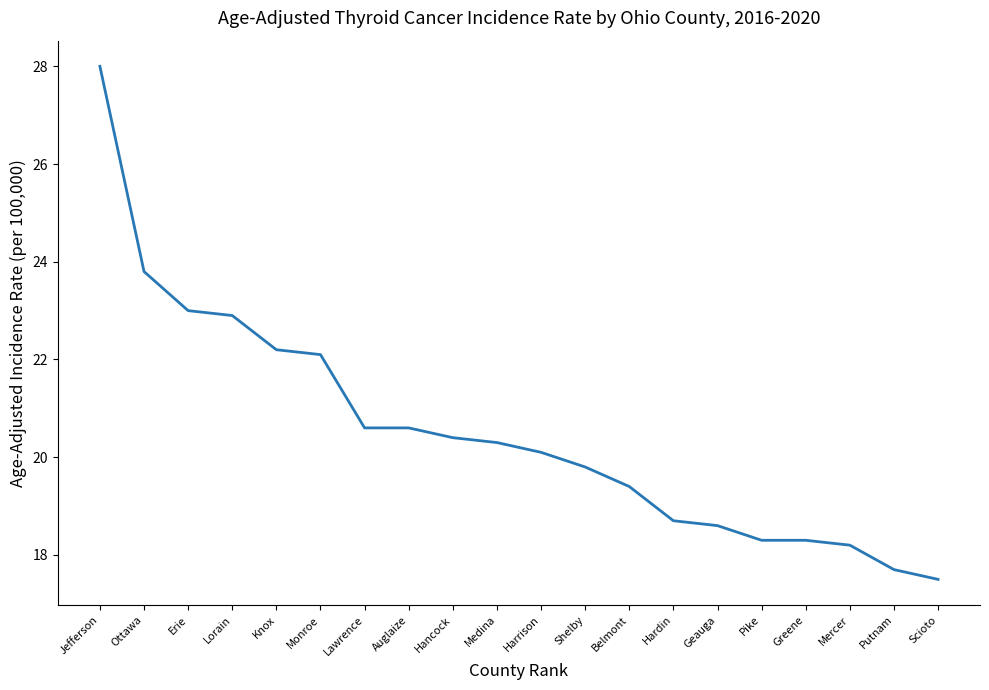

Which label corresponds to the largest value in the chart?

Jefferson